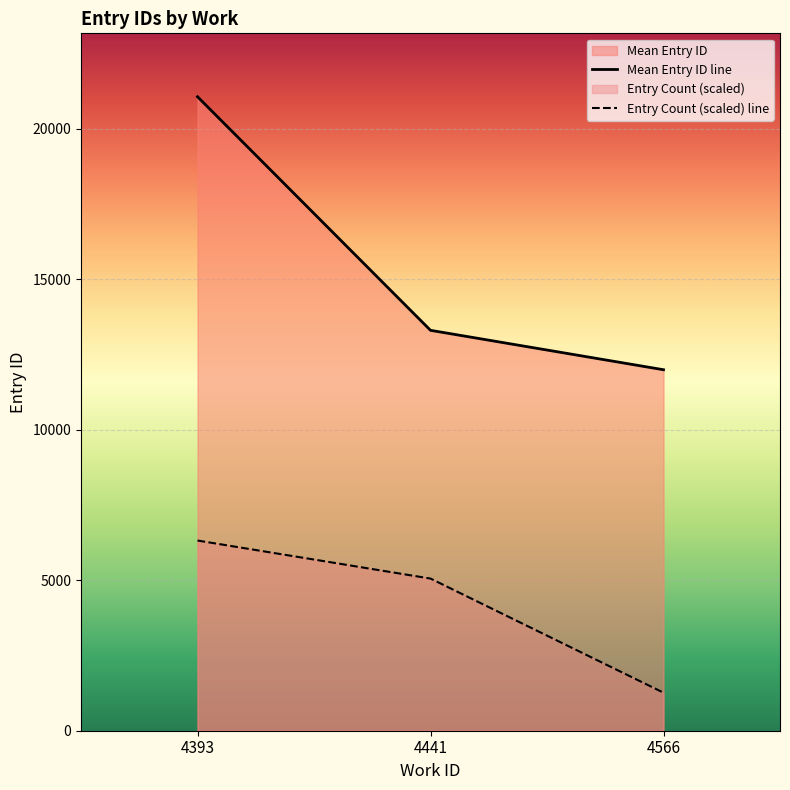

Reading left to right, transcribe all the data shown in this chart.

Mean Entry ID line: 4393=21063.0	4441=13302.5	4566=11993.0
Entry Count (scaled) line: 4393=6318.9	4441=5055.1	4566=1263.8